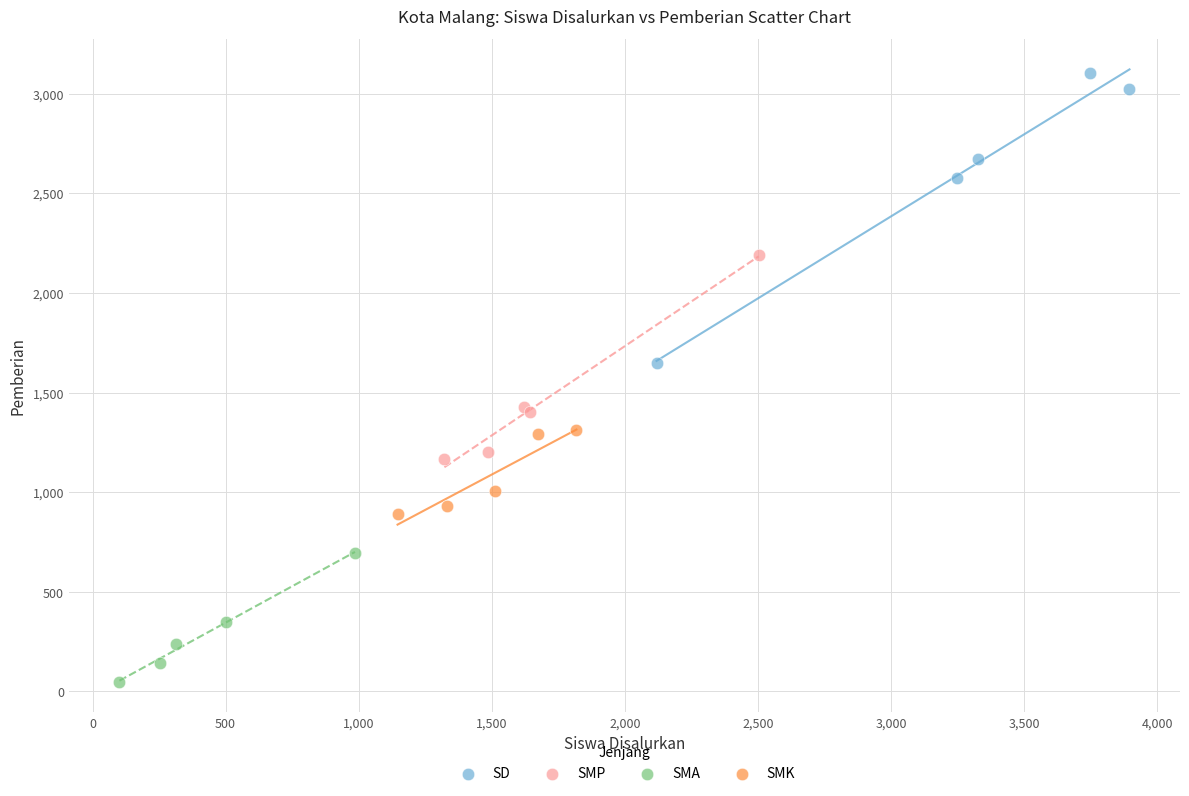

What are all the series names shown in the legend?

SD, SMP, SMA, SMK